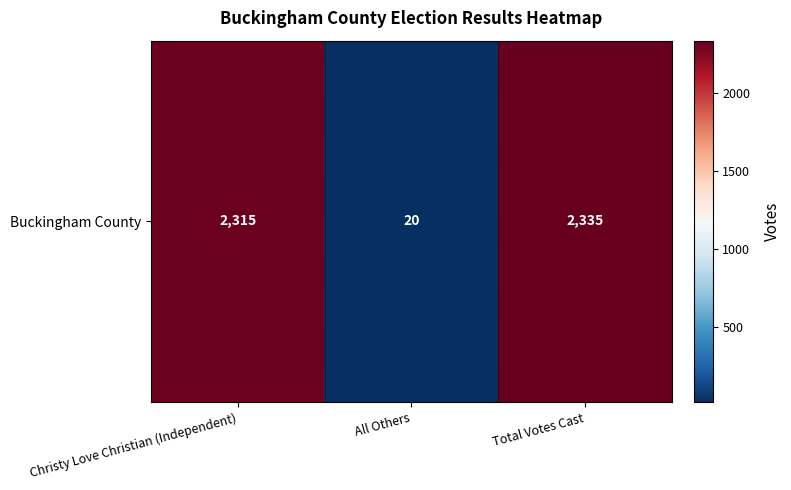

Reading right to left, list all the values displayed in this chart.

2335	20	2315